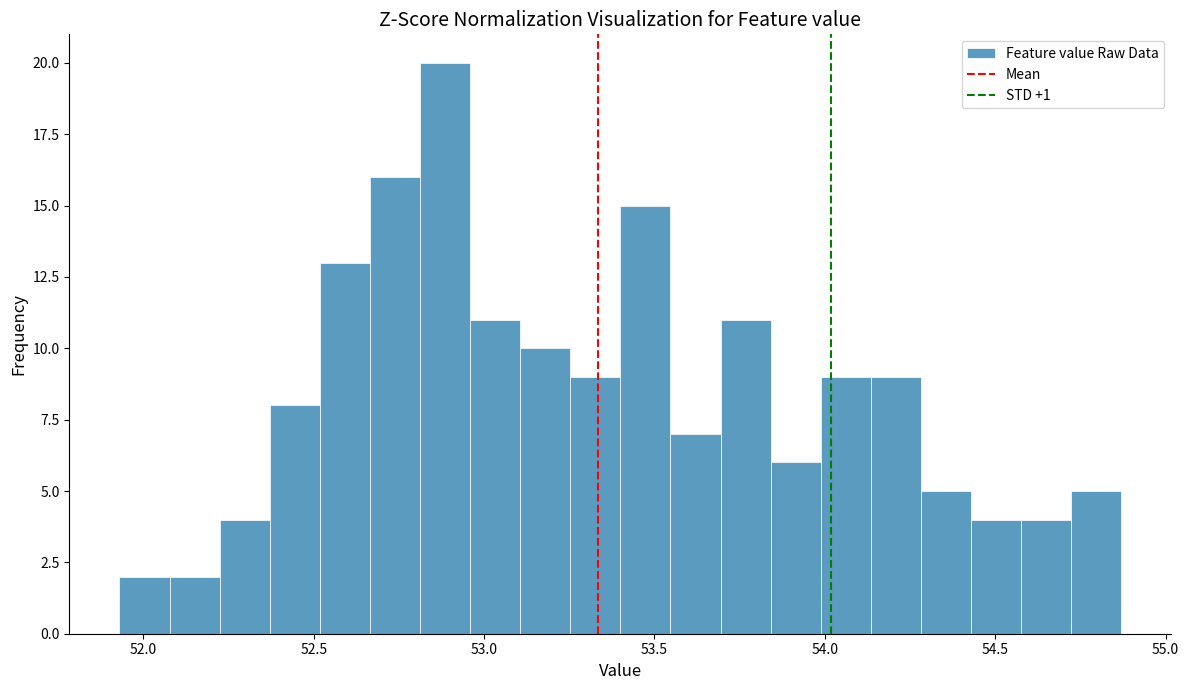

Around what value on the x-axis is the tallest bar? Give the approximate position of its centre, as read against the axis.

52.90